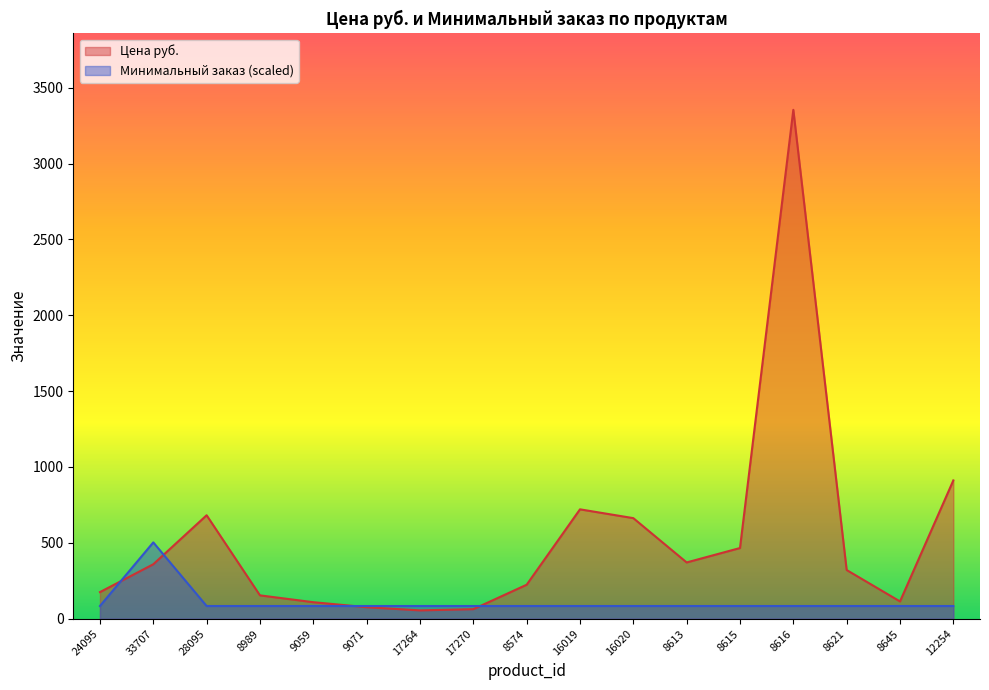

What is the spread (max minus min) of values at 24095?

91.7